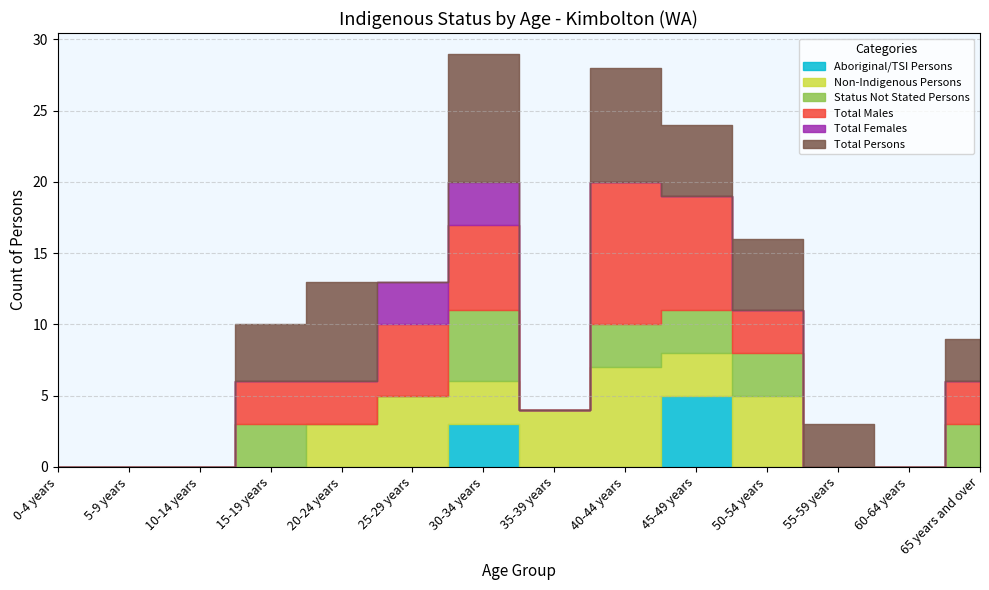

What is the average value of the Status Not Stated Persons series?

1